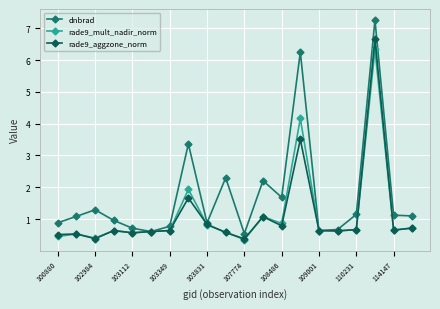

What is the highest value of the rade9_mult_nadir_norm series?

6.3